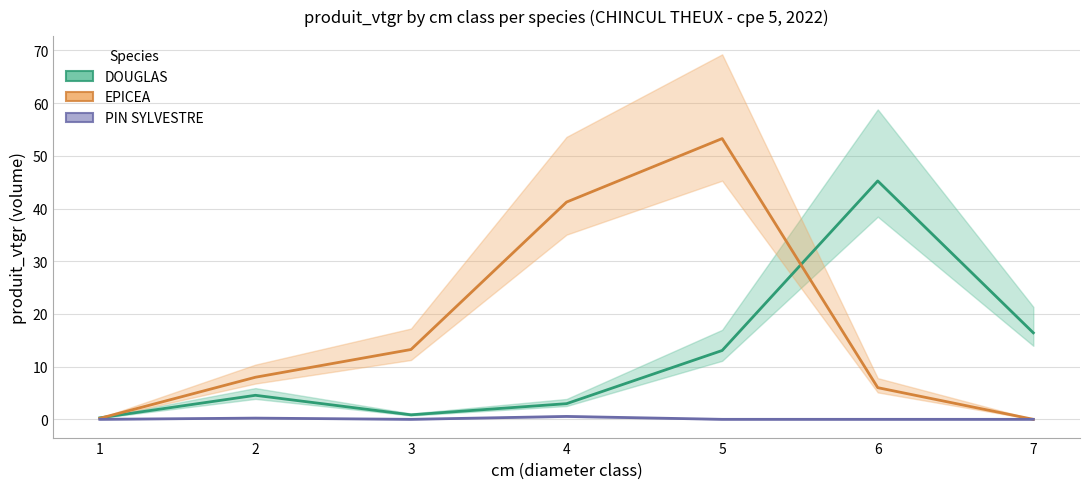

Which series has the largest total across all categories?

EPICEA